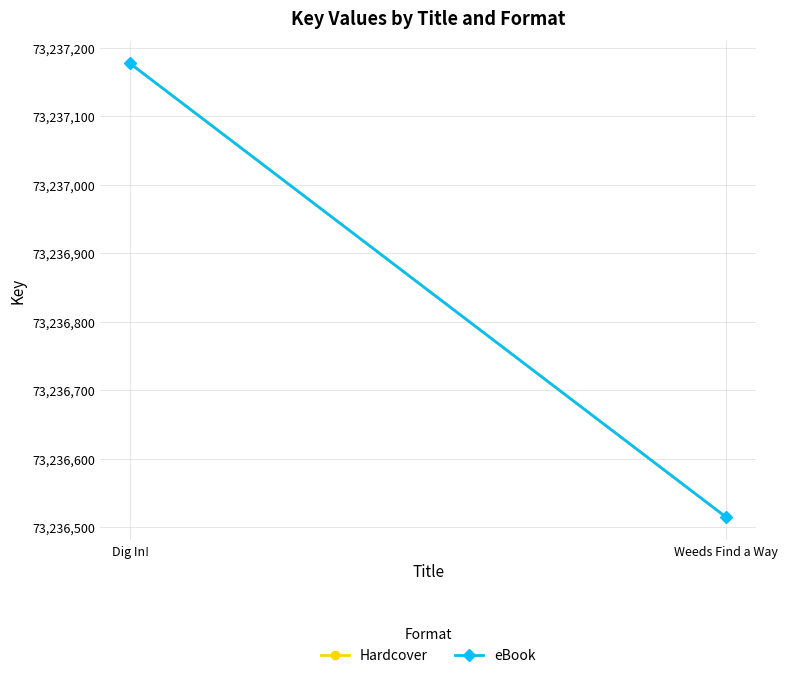

How many series are shown in this chart?

2